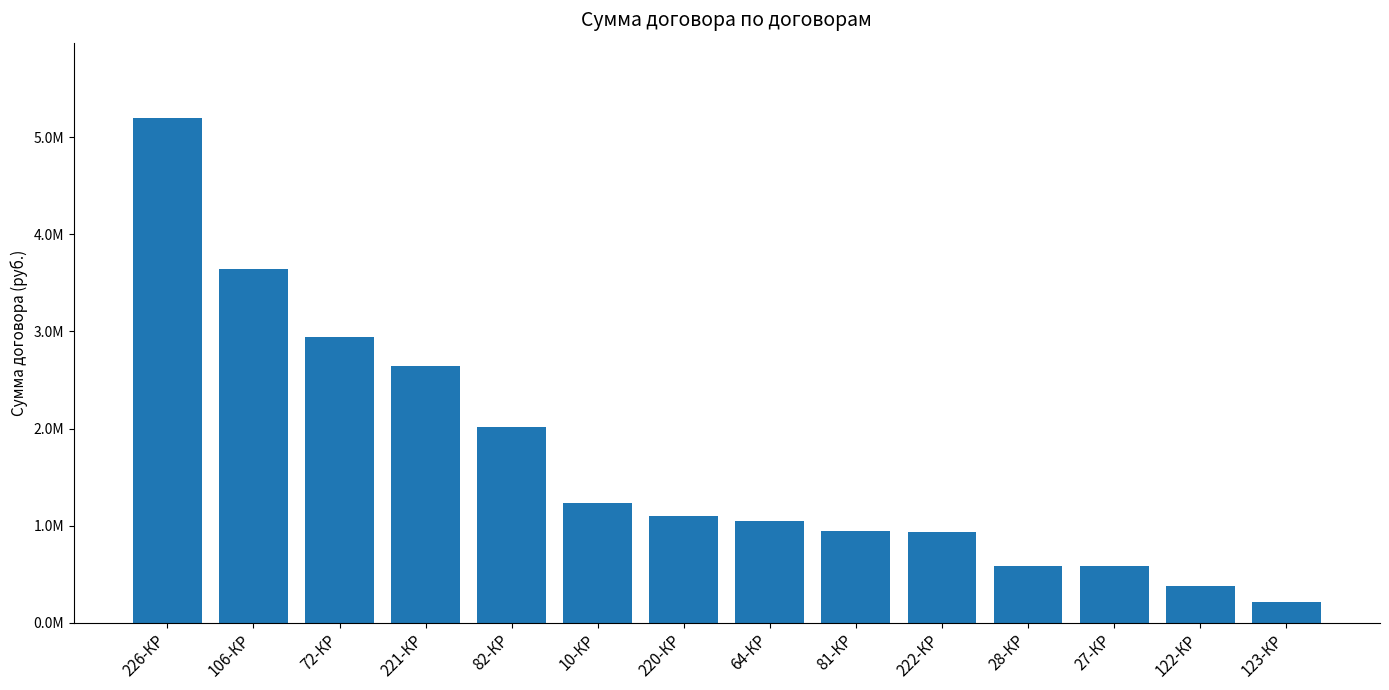

Are the bars horizontal?

No